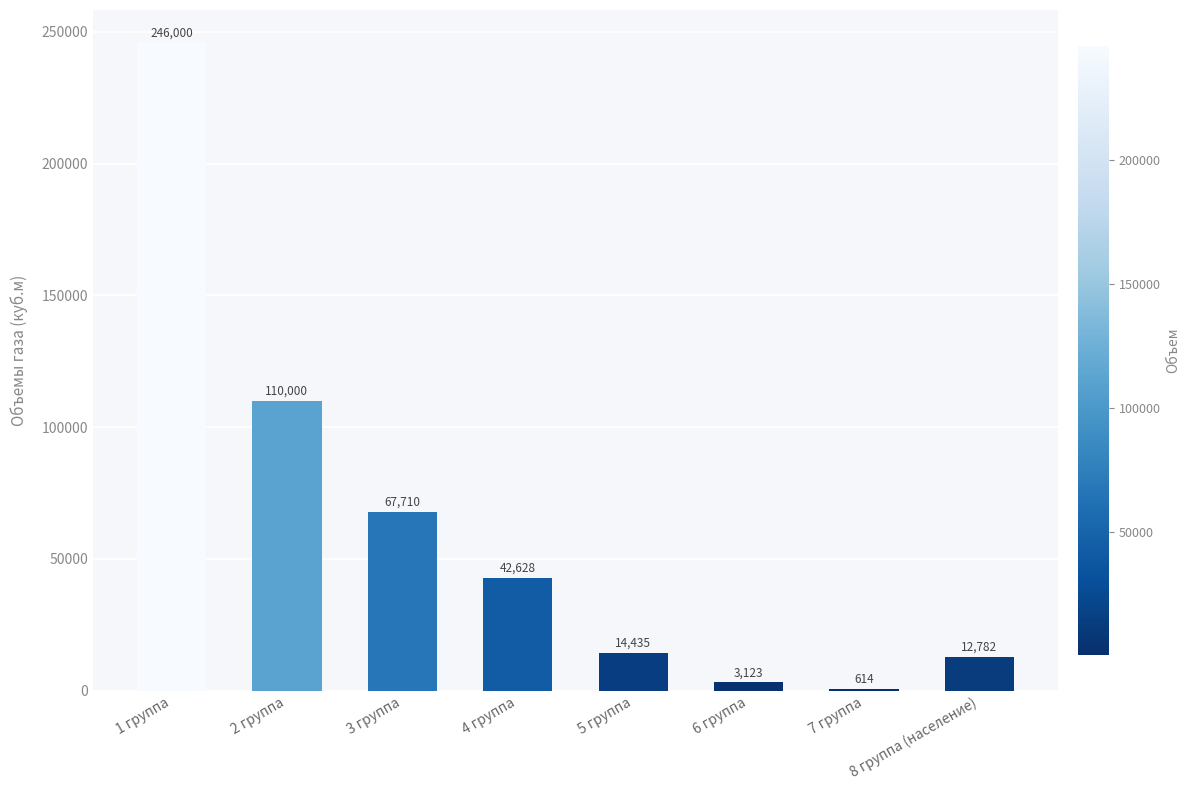

What is the greatest value displayed?

246000.0